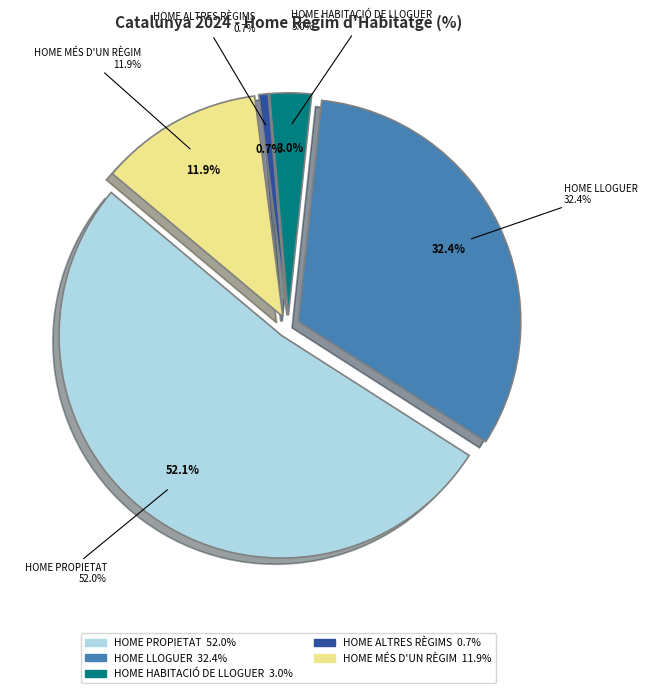

What is the majority slice?

Home Propietat(%)